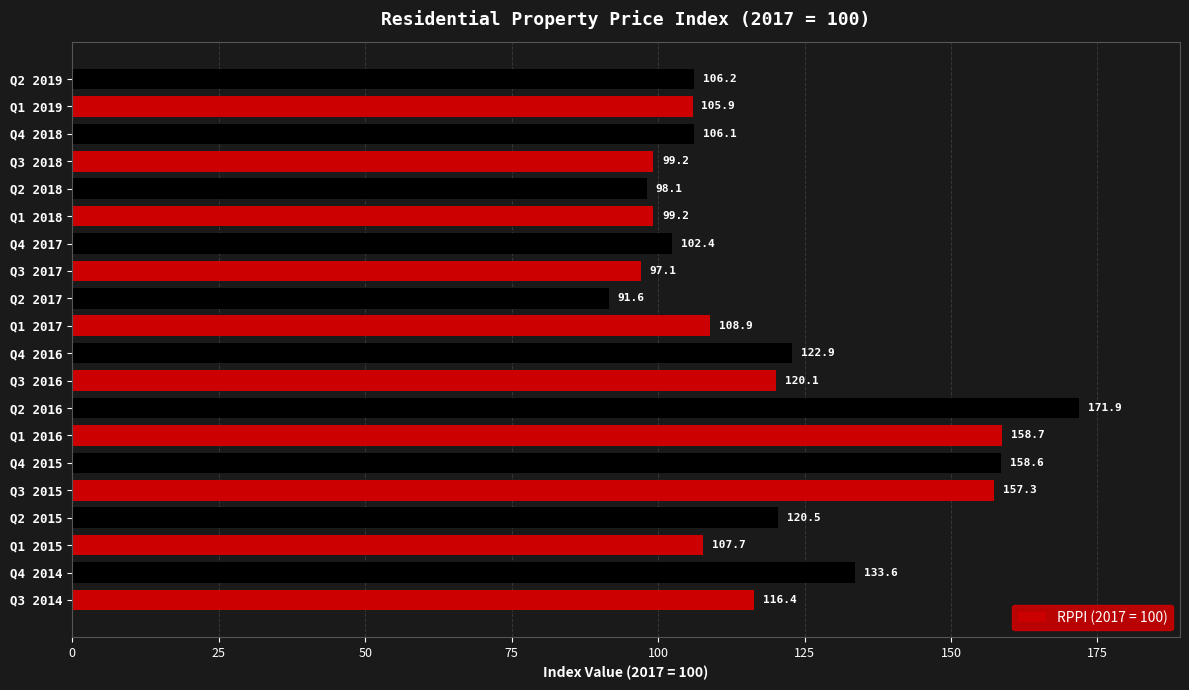

What is the difference between the maximum and minimum values?

80.3